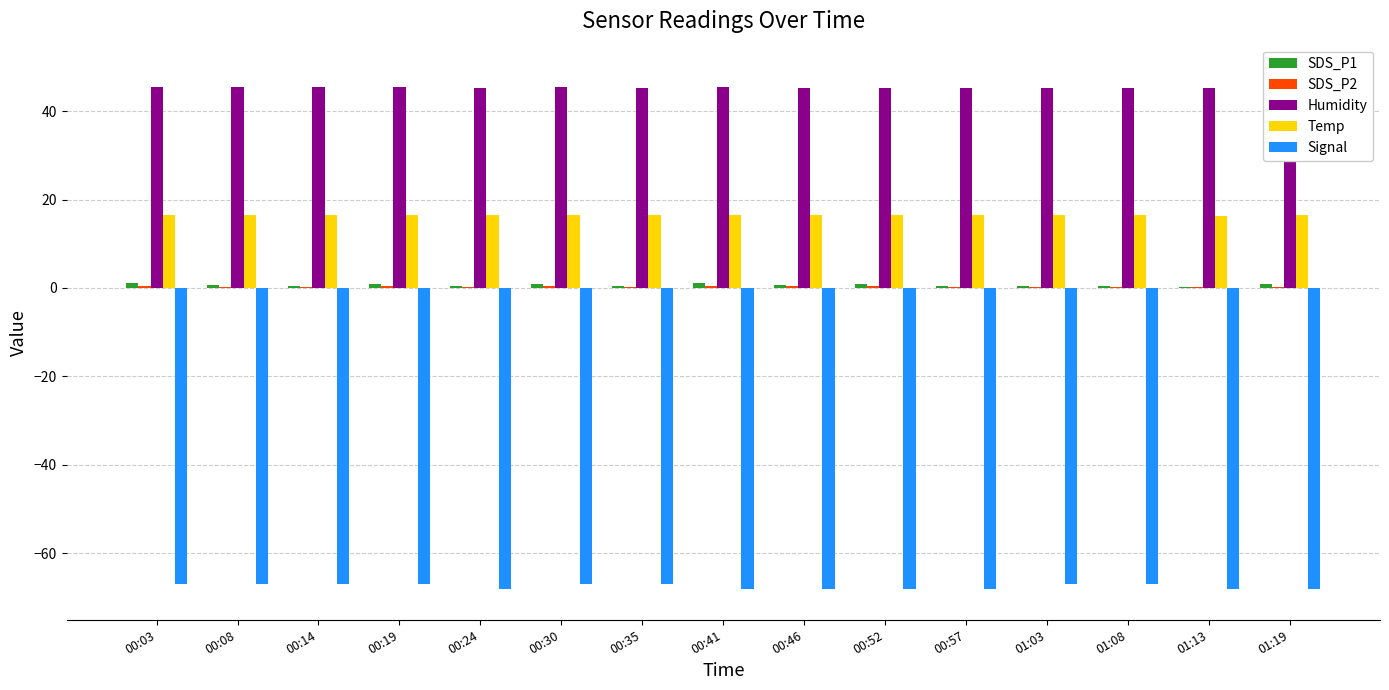

How many groups of bars are there?

15